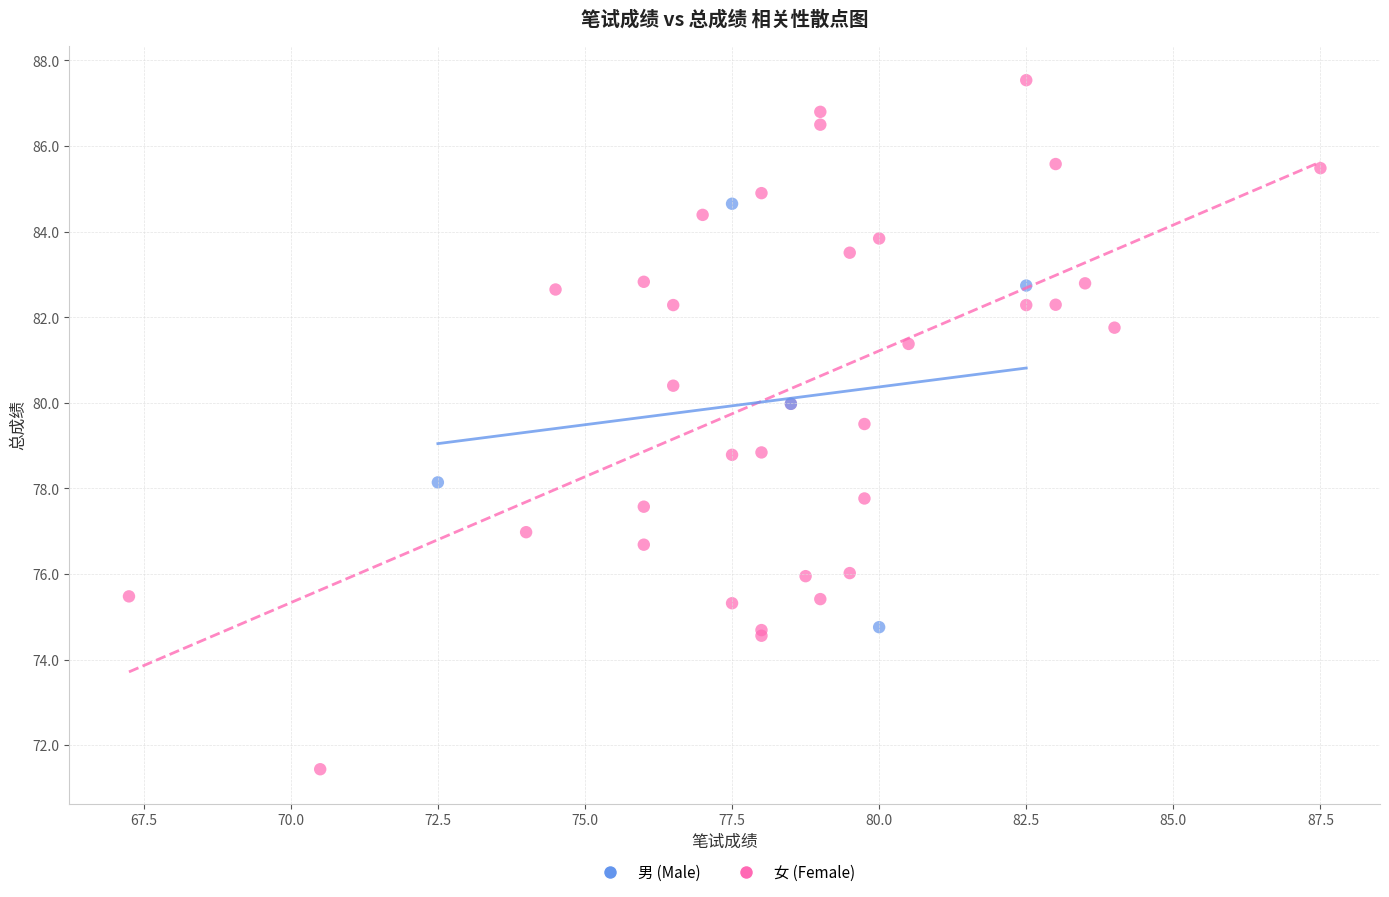

Which series reaches the minimum Y coordinate?

女 (Female)